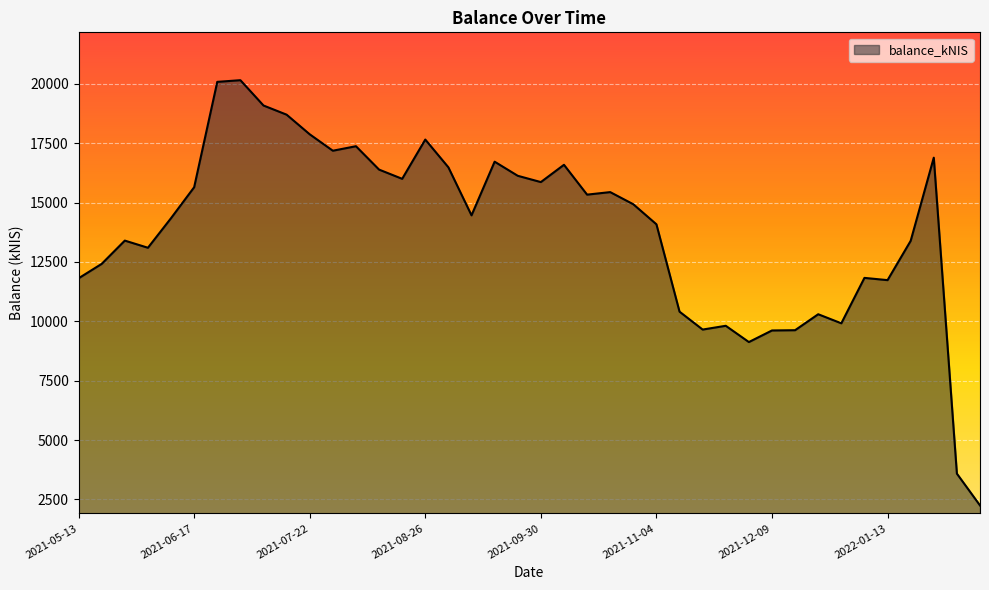

What is the difference between the maximum and minimum values?

17906.4